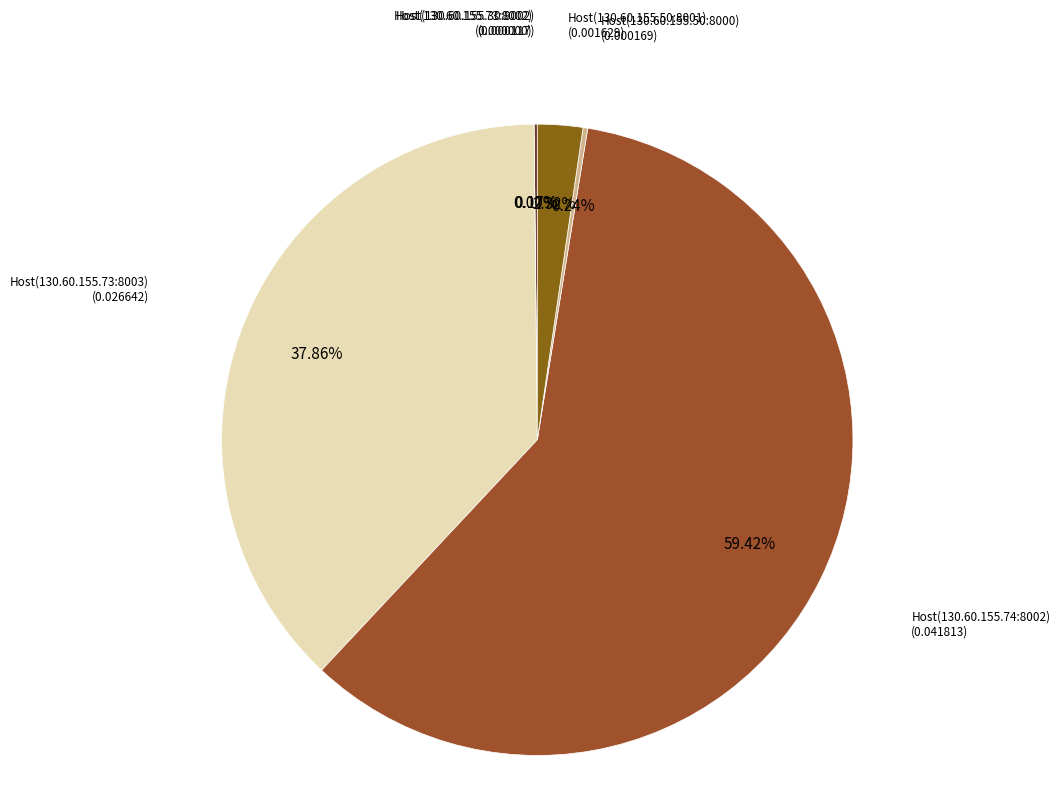

To the nearest percent, what is the average slice percentage?

17%